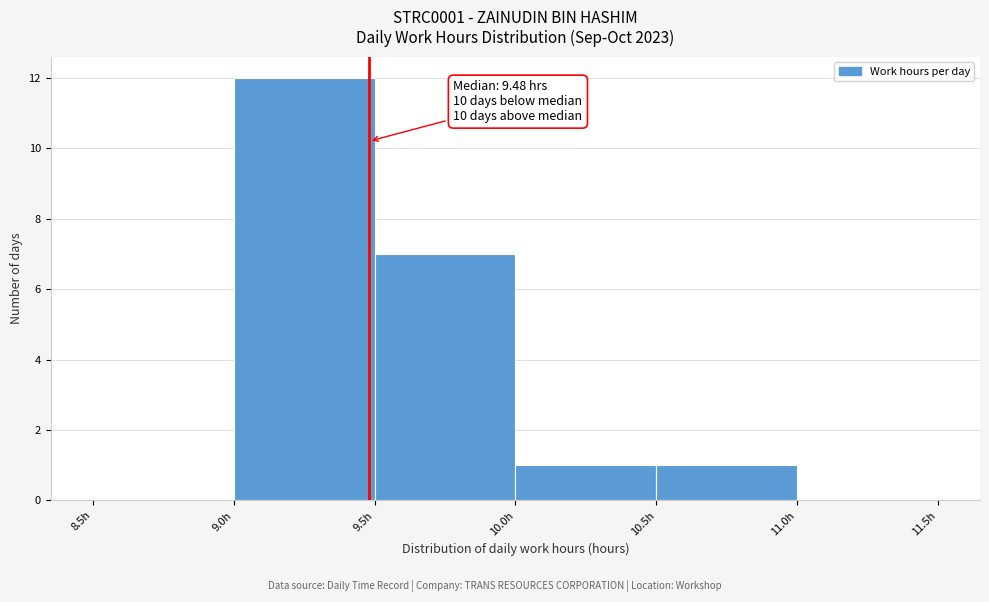

Over which range of the x-axis is the bar tallest?

9.0 to 9.5